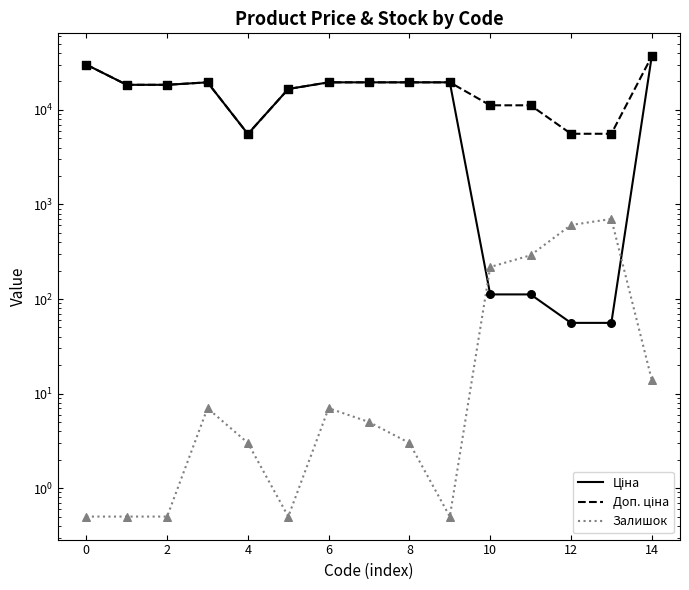

At which category is the sum across all series the highest?

14